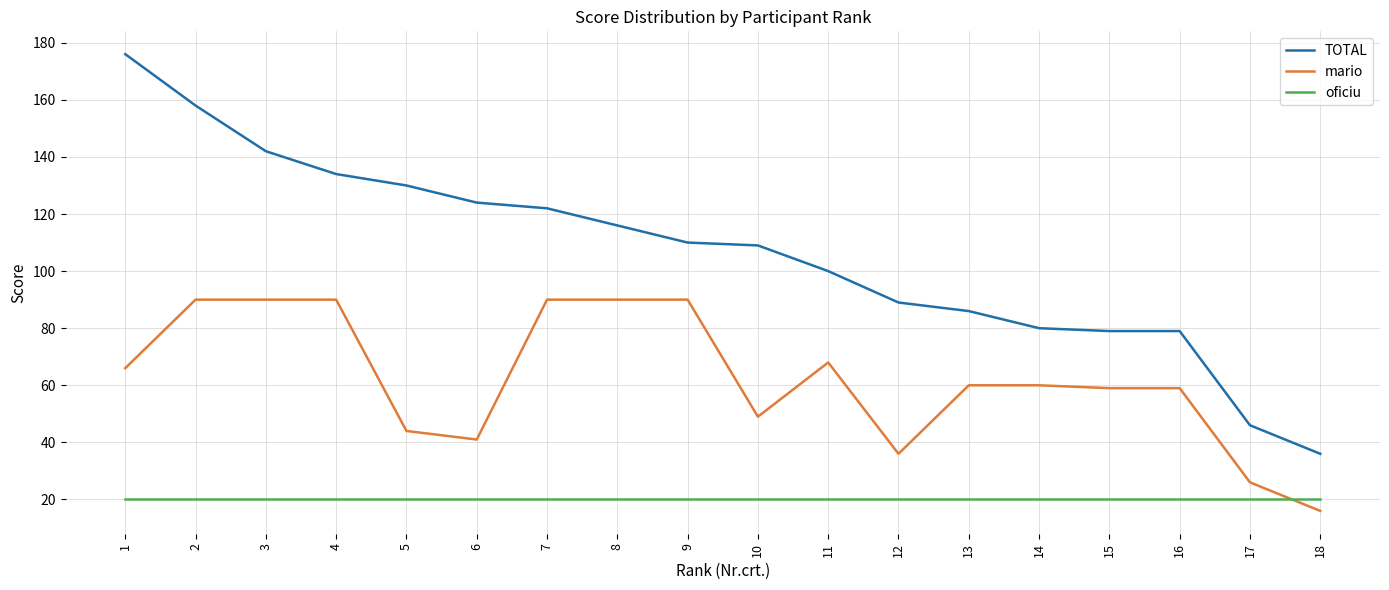

True or false: mario and oficiu intersect in this chart.

True